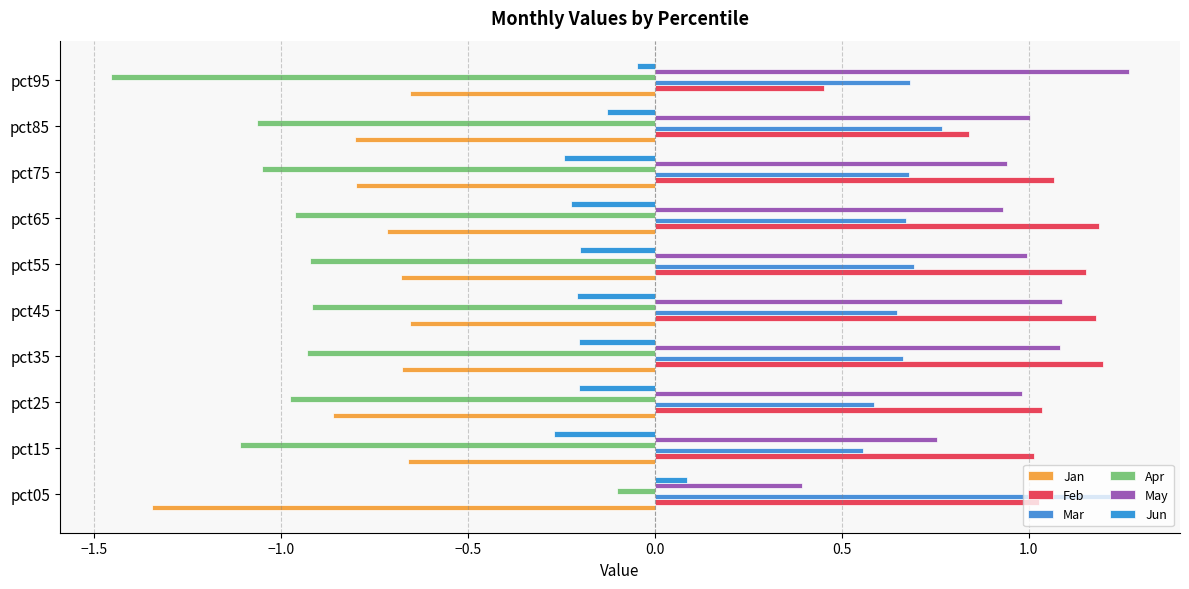

Count the number of categories in the chart.

10